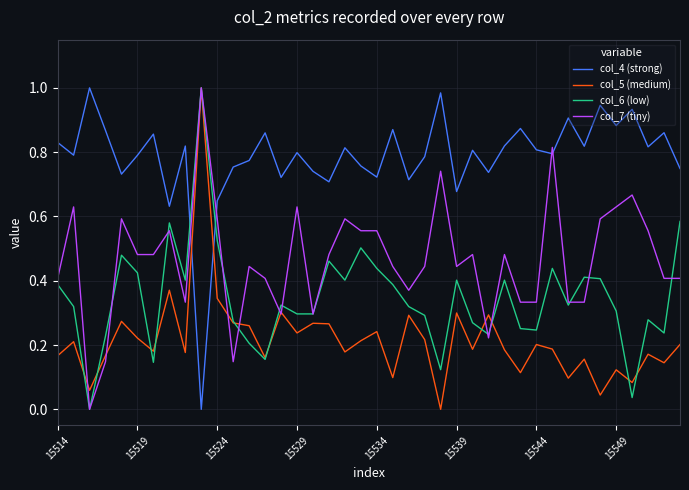

Rank the series by their average value, from lowest to highest.

col_5 (medium), col_6 (low), col_7 (tiny), col_4 (strong)